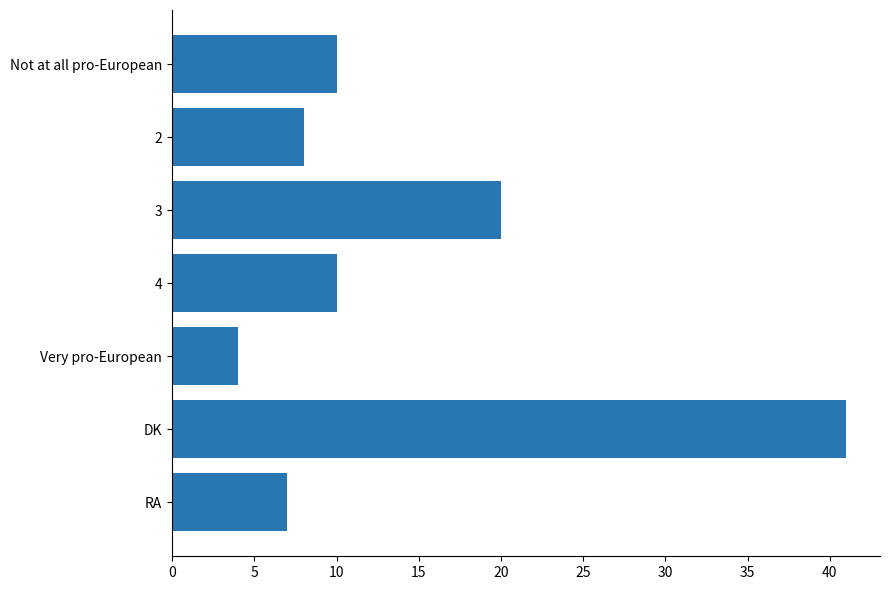

Reading top to bottom, transcribe all the data shown in this chart.

10	8	20	10	4	41	7